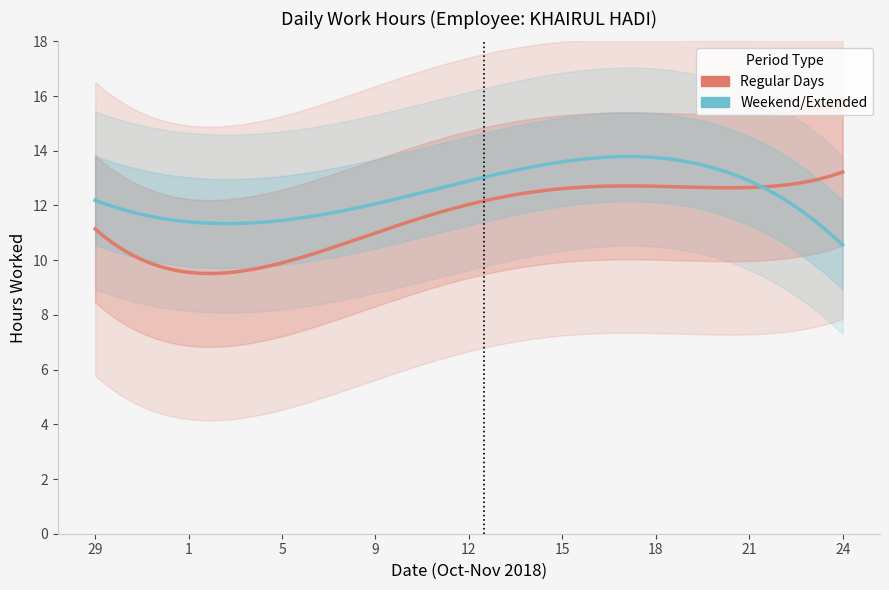

Which label corresponds to the smallest value in the chart?

1